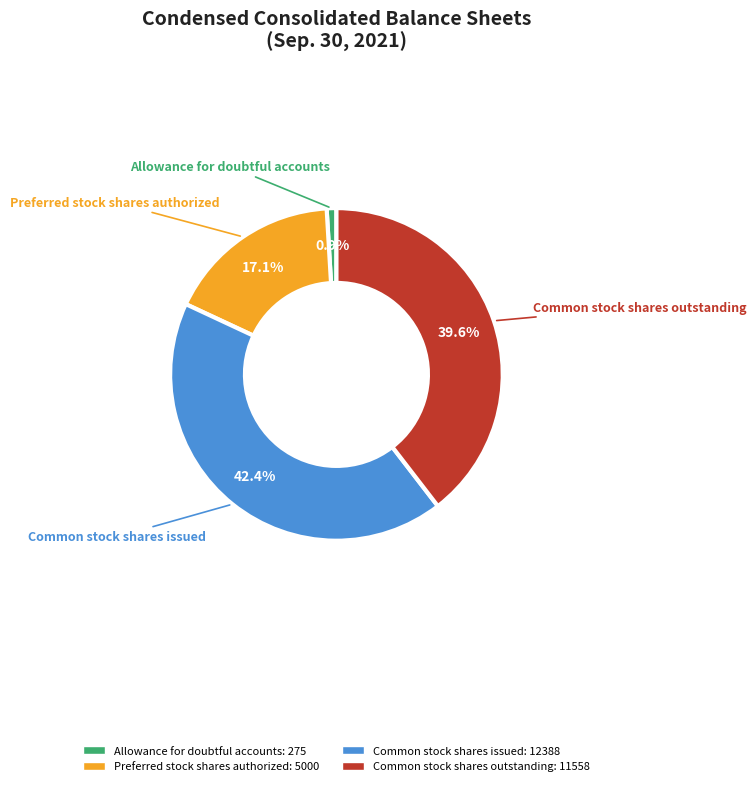

Is it true that Preferred stock shares authorized is 17% of the pie?

True